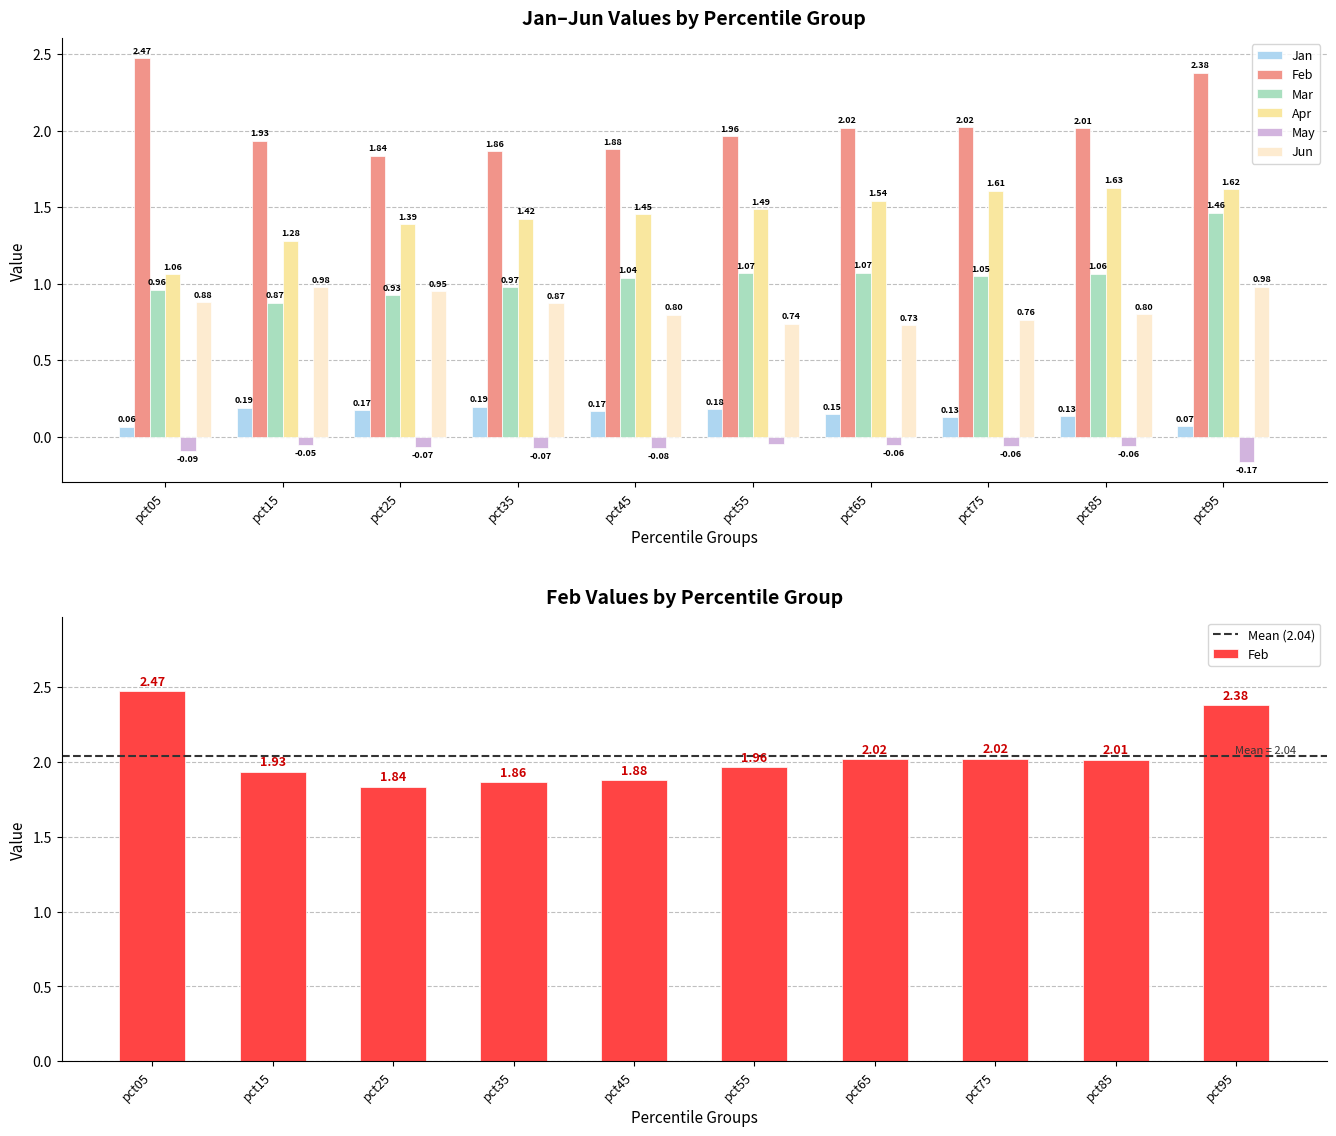

Which label corresponds to the smallest value in the chart?

pct95